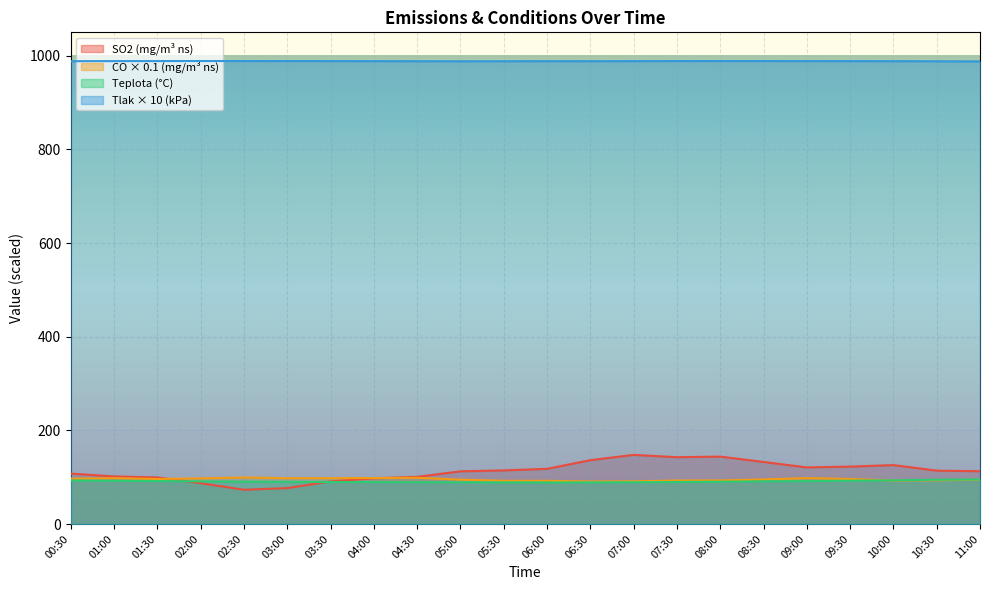

What is the difference between the maximum and minimum values in the Tlak series?

0.8